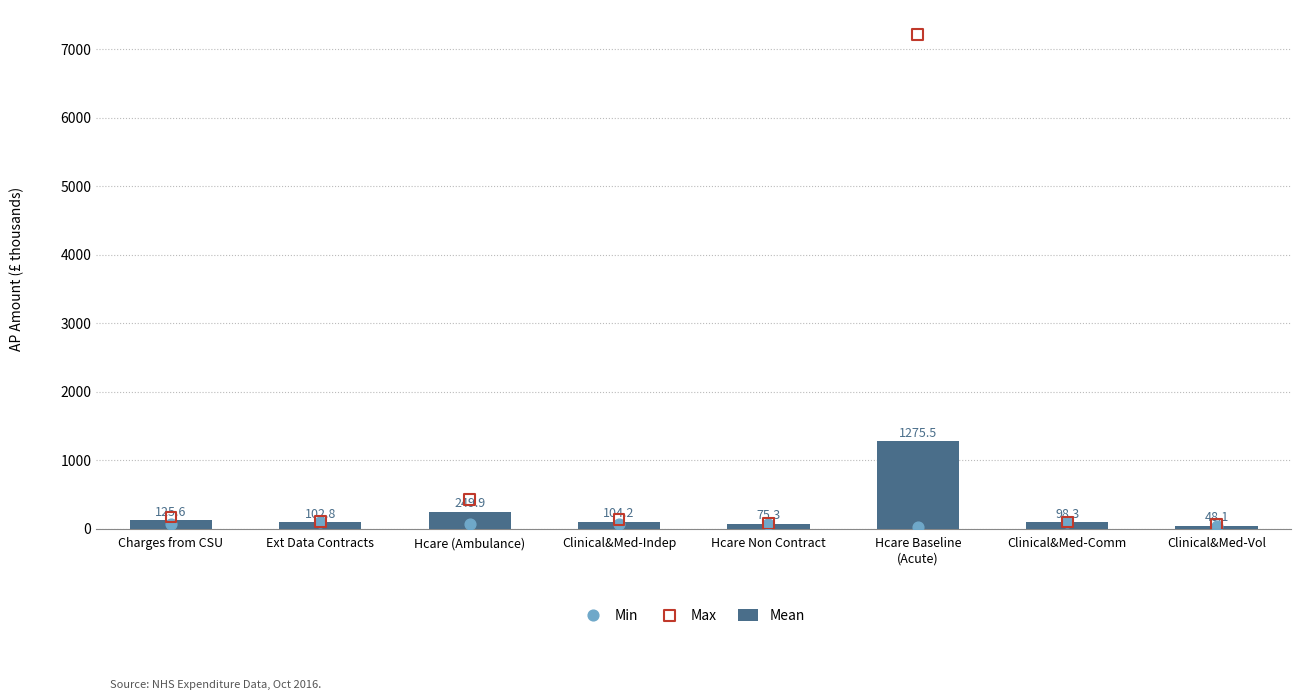

Is the value of Min at Clinical&Med-Vol greater than the value of Mean at Hcare (Ambulance)?

No